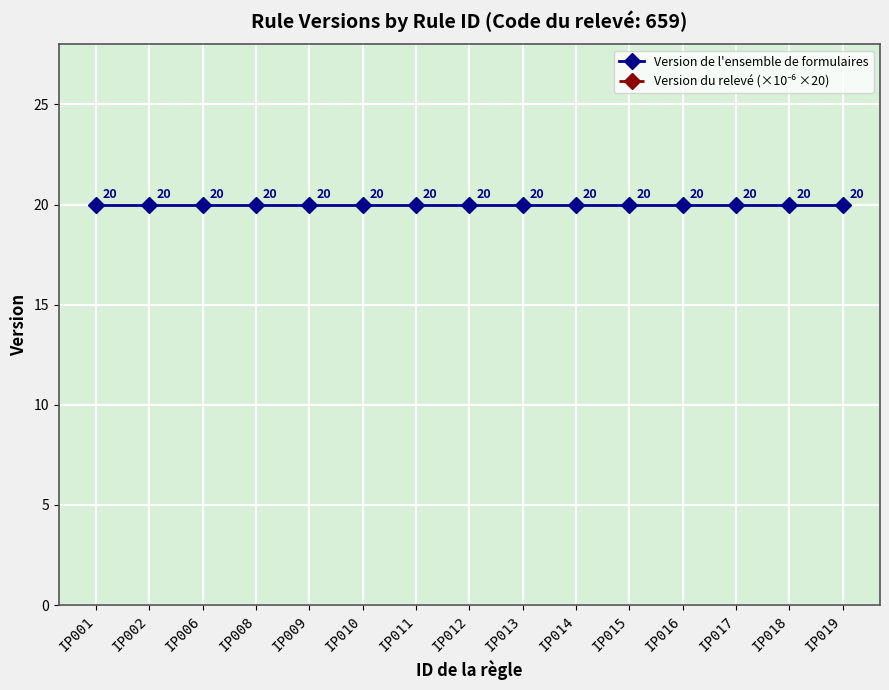

What are all the series names shown in the legend?

Version de l'ensemble de formulaires, Version du relevé (×10⁻⁶ ×20)